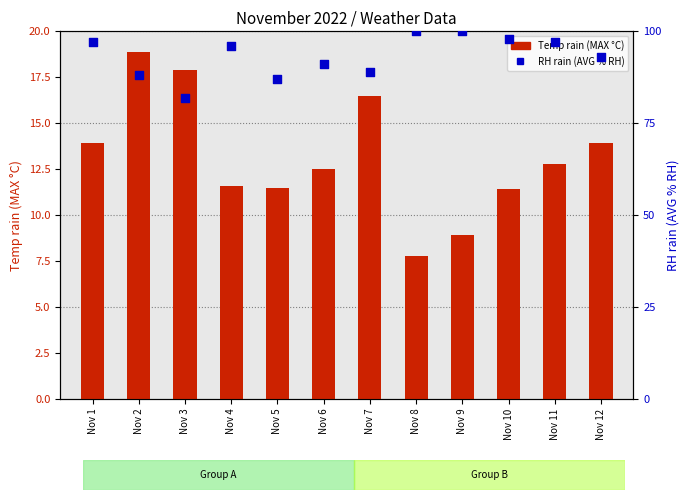

At which category is the sum across all series the highest?

Nov 1